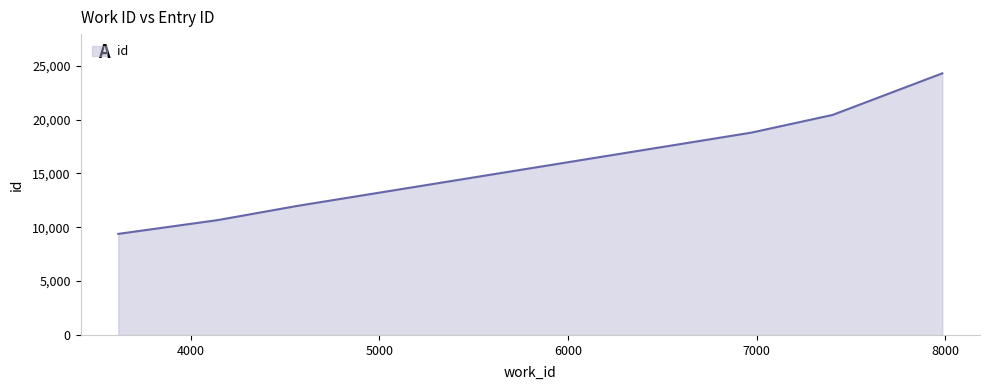

What is the average value?

15928